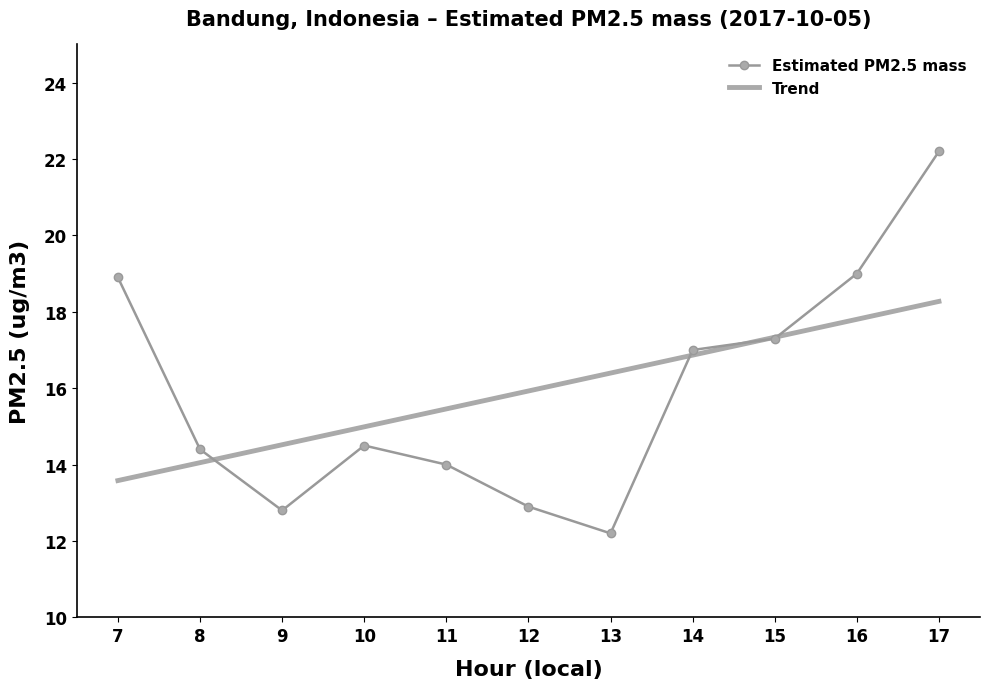

What is the total value across all series at 12?

28.8